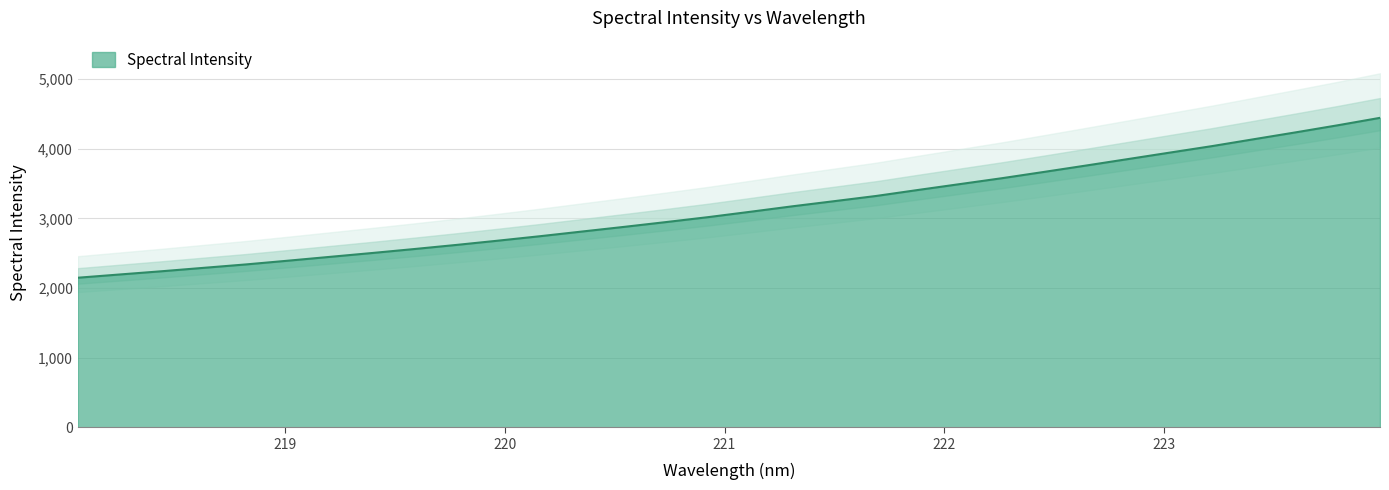

What position from the left is 219.9712?

11